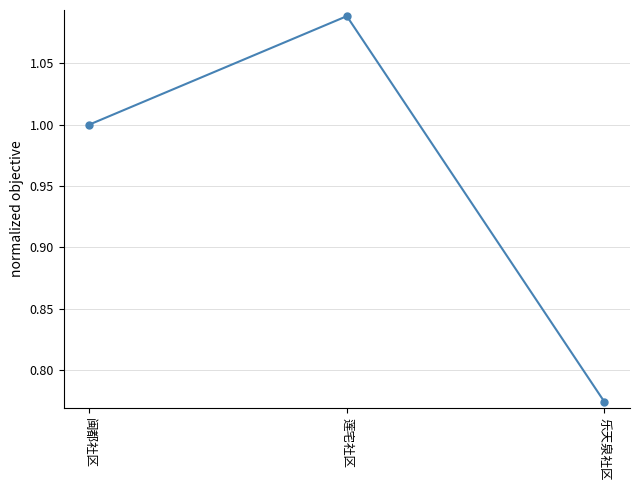

Rank the categories by value from lowest to highest.

乐天泉社区, 闽都社区, 莲宅社区